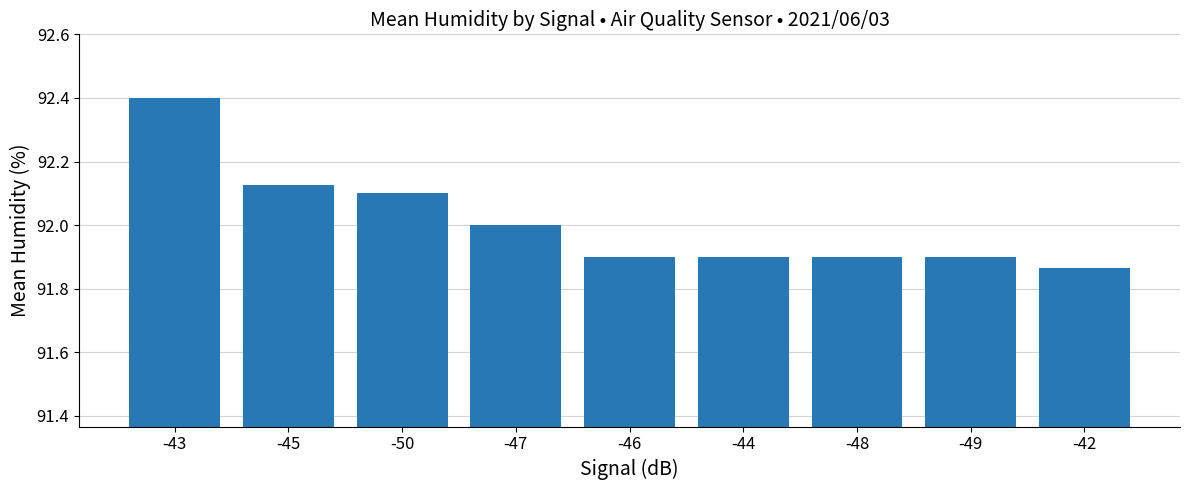

Which label corresponds to the largest value in the chart?

-43